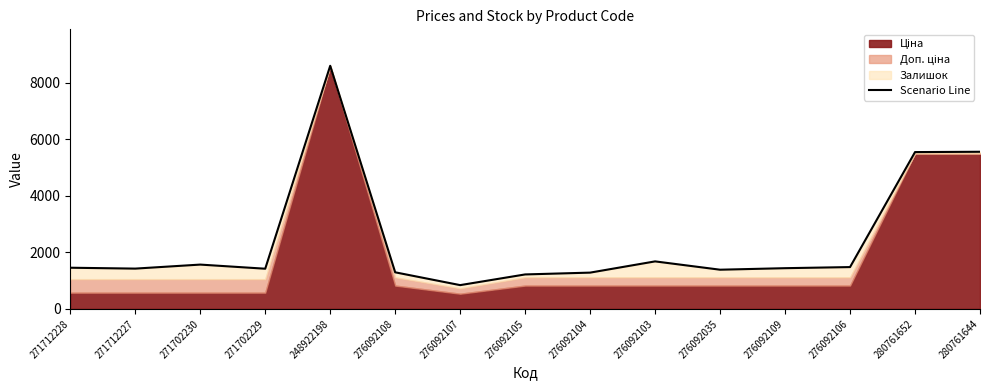

Is it true that the value at 248922198 is 13592.2?

False